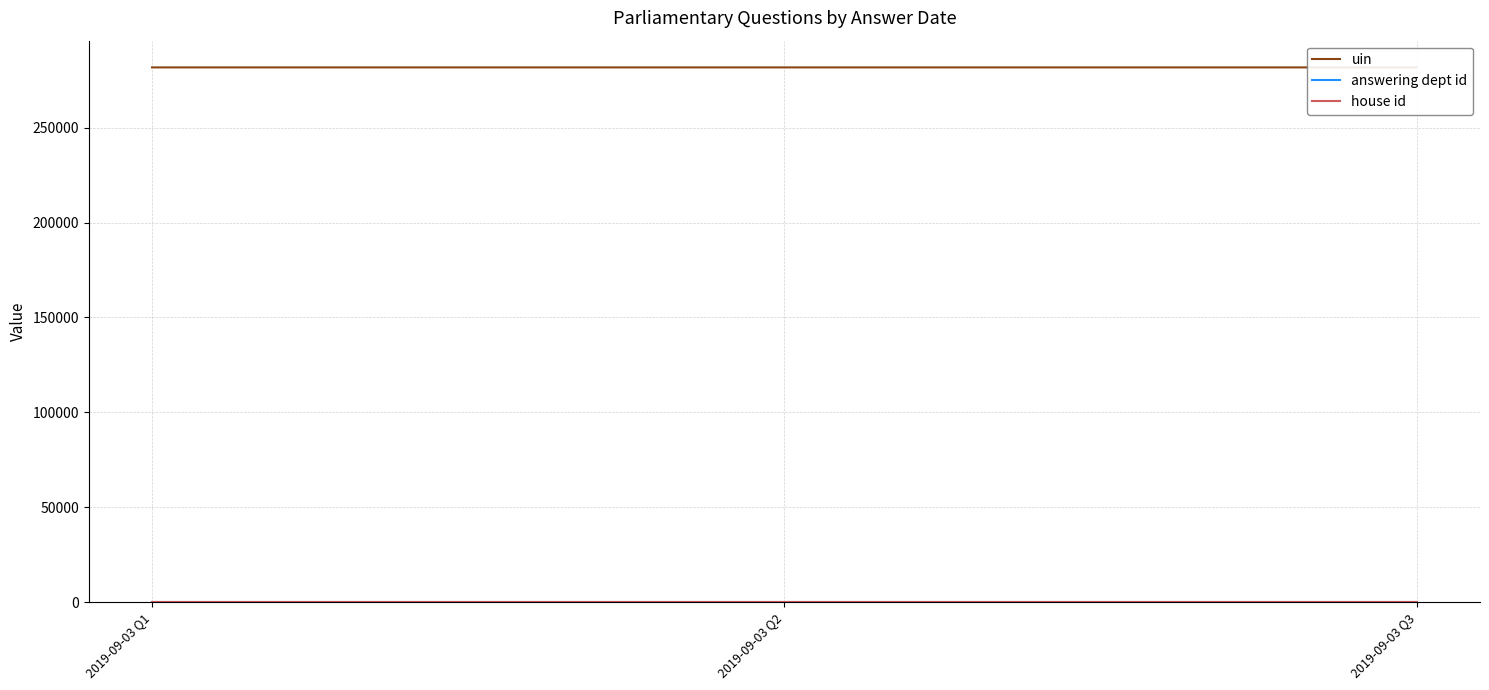

Which label corresponds to the smallest value in the chart?

2019-09-03 Q1